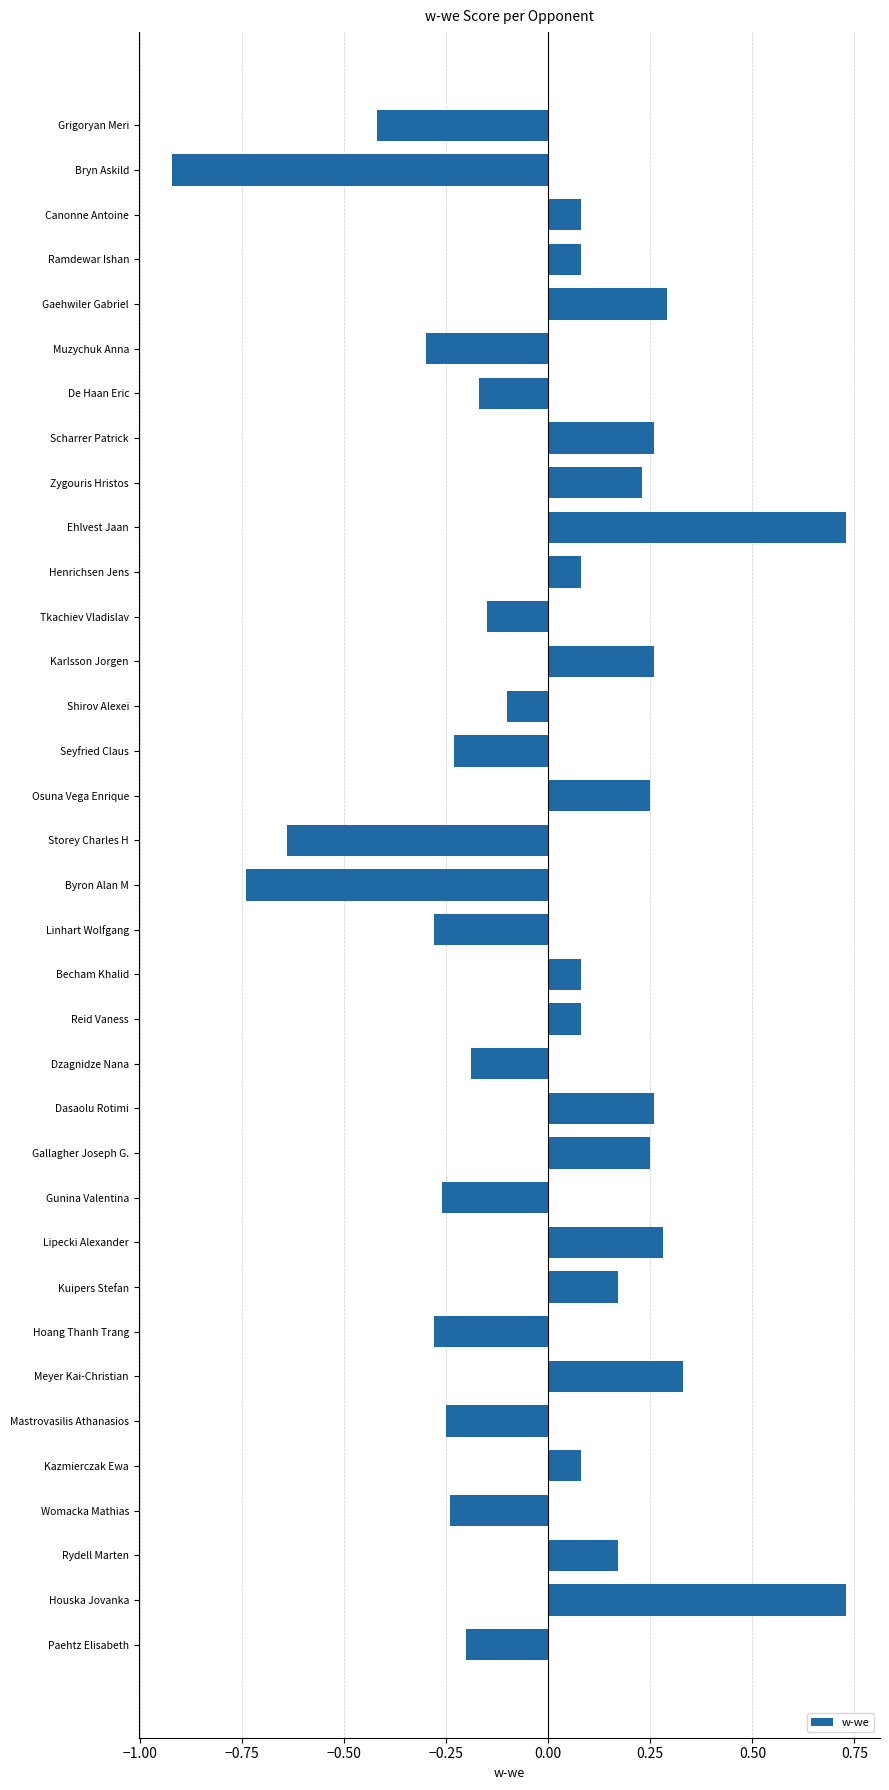

What is the label of the 10th bar from the top?

Ehlvest Jaan